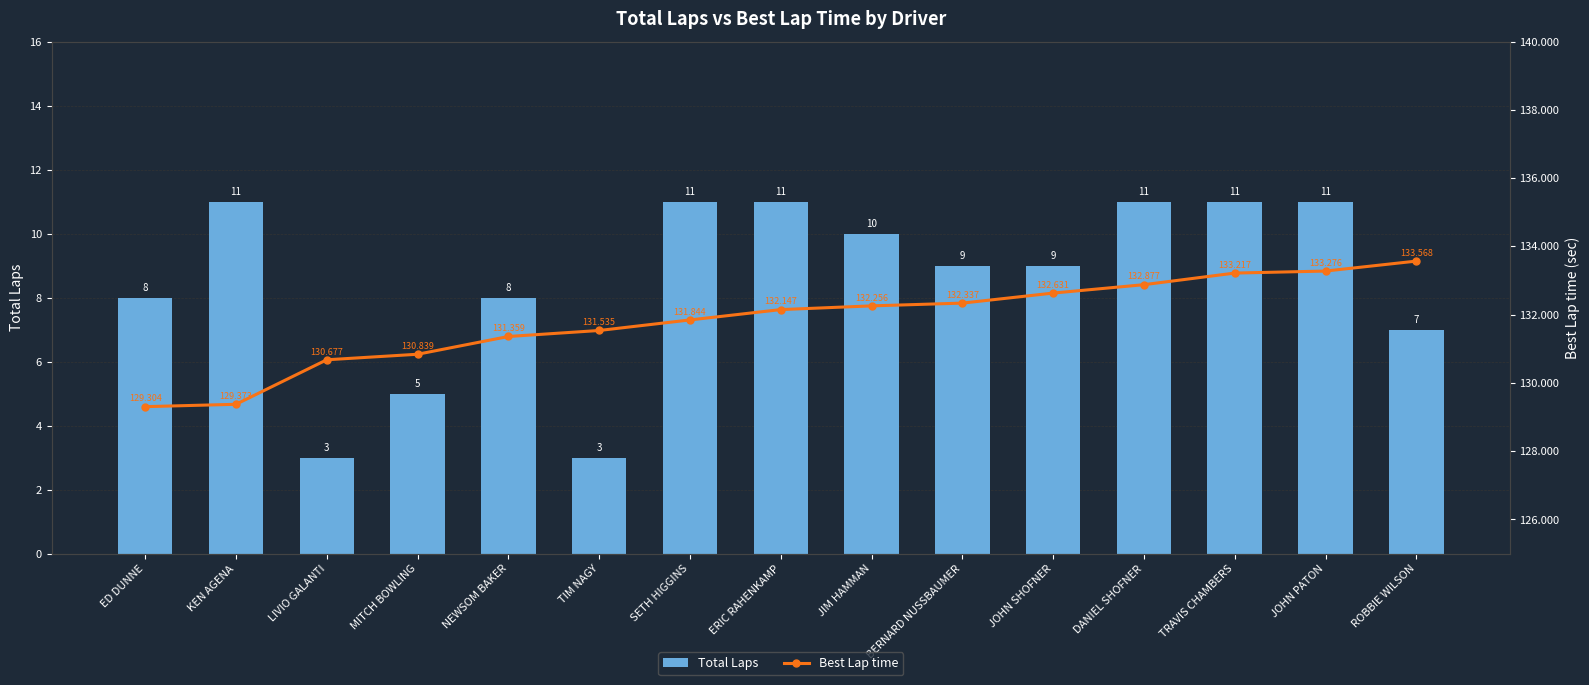

Which series changed the most between ED DUNNE and MITCH BOWLING?

Total Laps